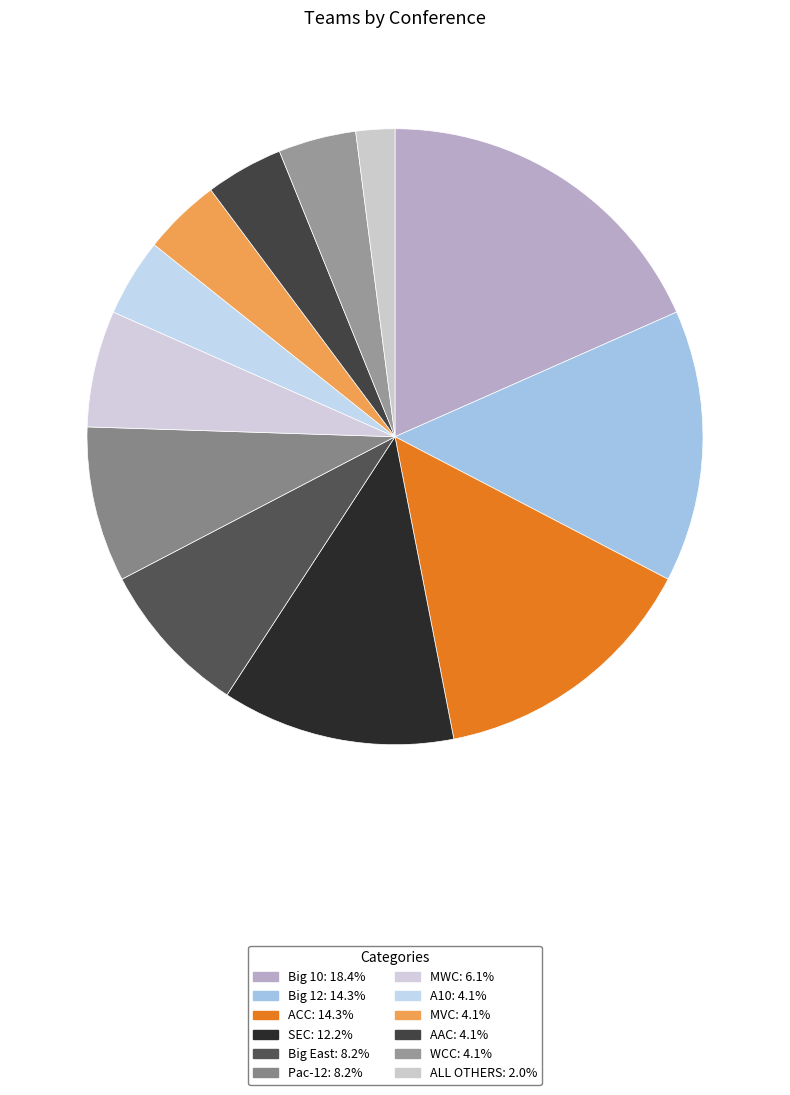

Rank the categories by value from highest to lowest.

Big 10, Big 12, ACC, SEC, Big East, Pac-12, MWC, A10, MVC, AAC, WCC, ALL OTHERS